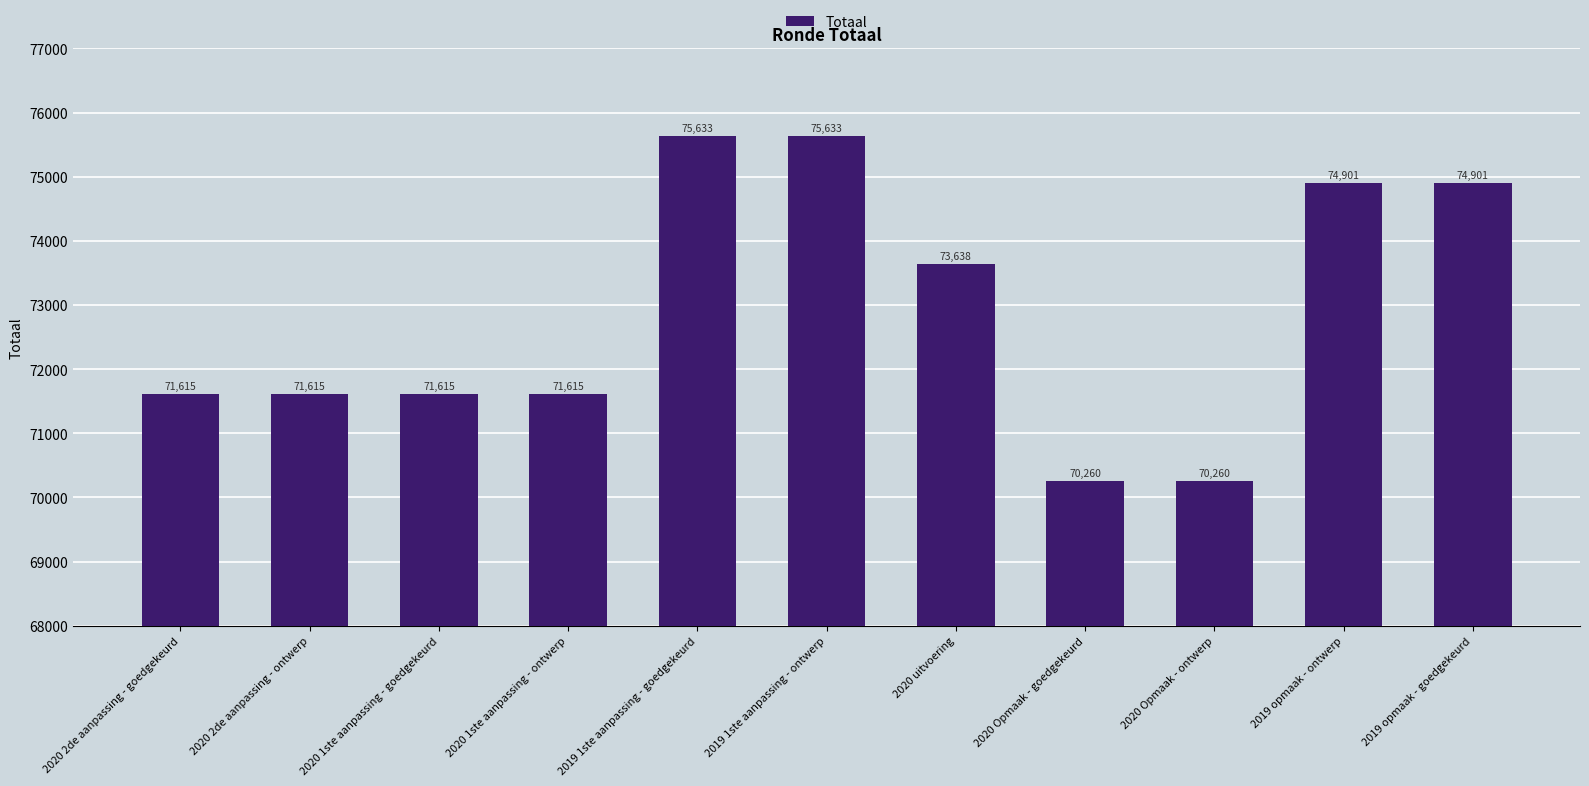

What is the sum of all values?

801686